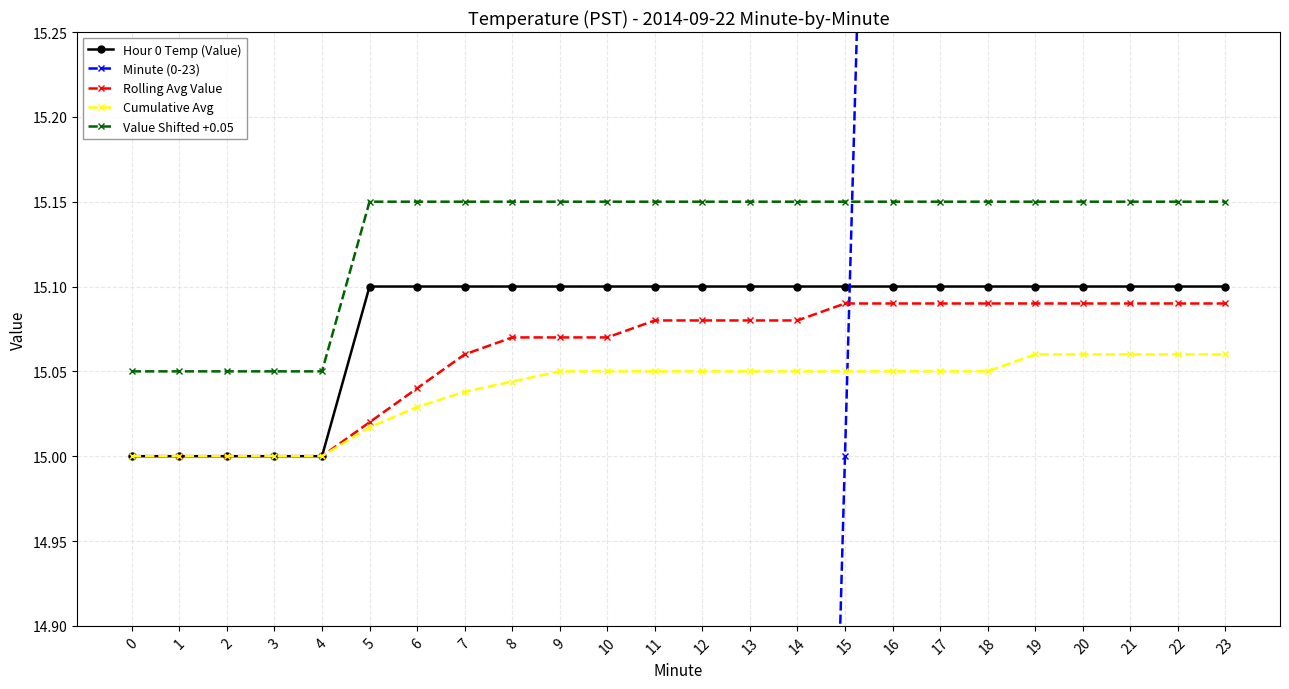

True or false: Value Shifted +0.05 has more than 0 interior local peaks.

False